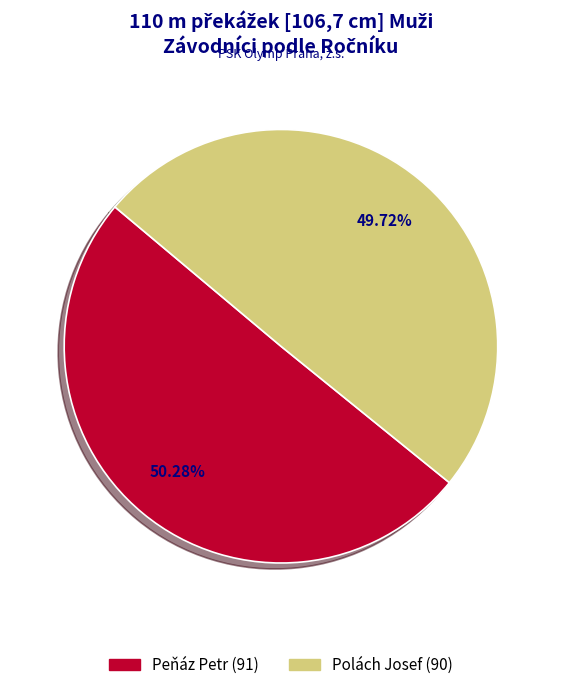

How many segments does this pie chart have?

2